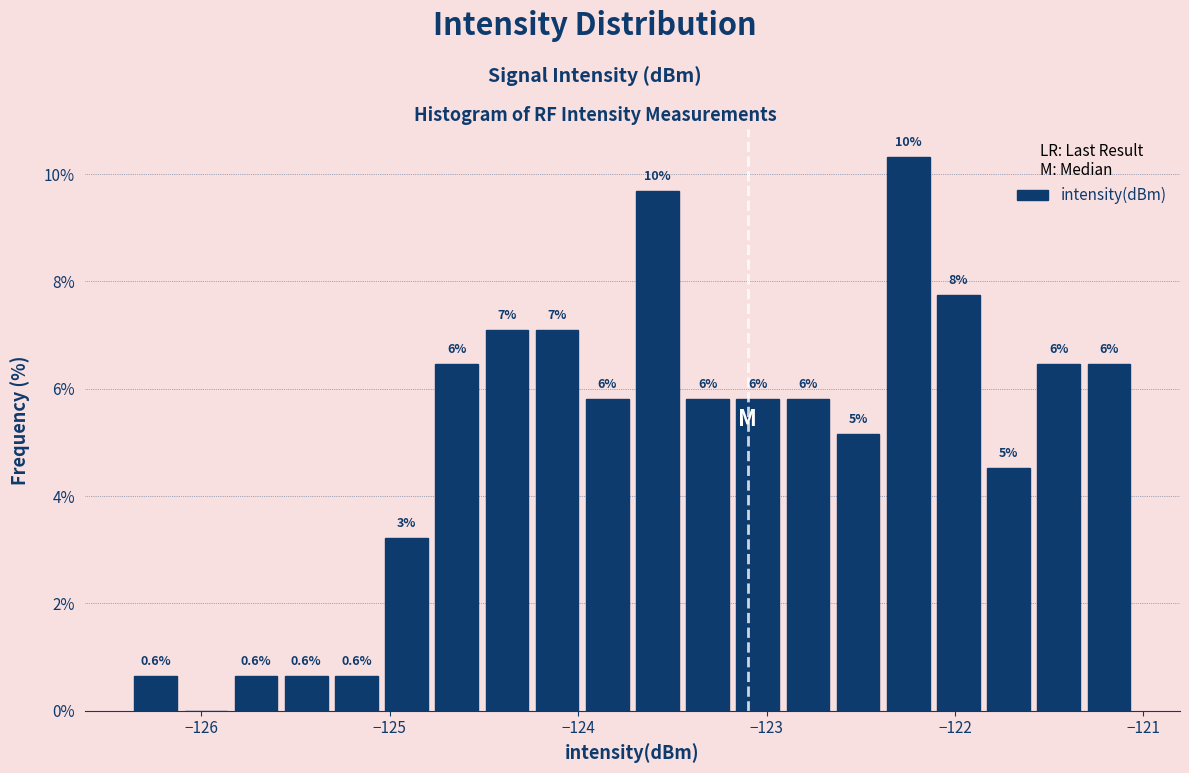

Read against the x-axis, roughly where is the centre of the tallest bar?

-122.2